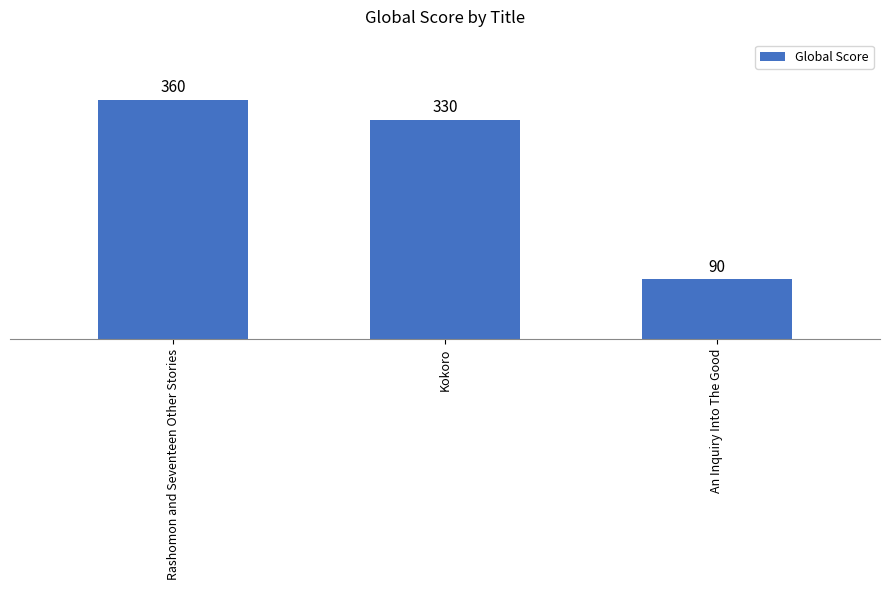

At which label is the value closest to 225?

Kokoro